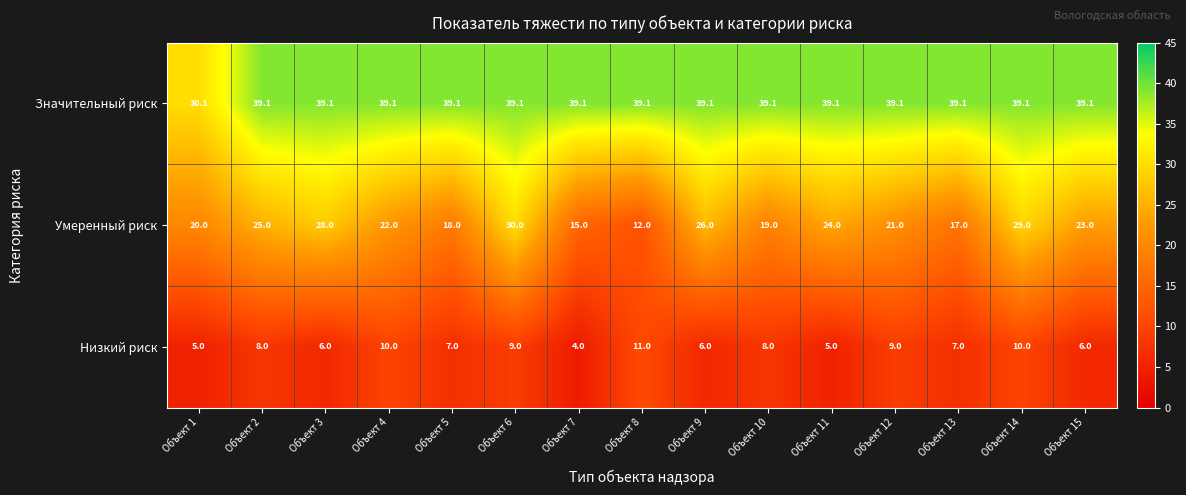

What is the total value across all series at Объект 12?

69.1